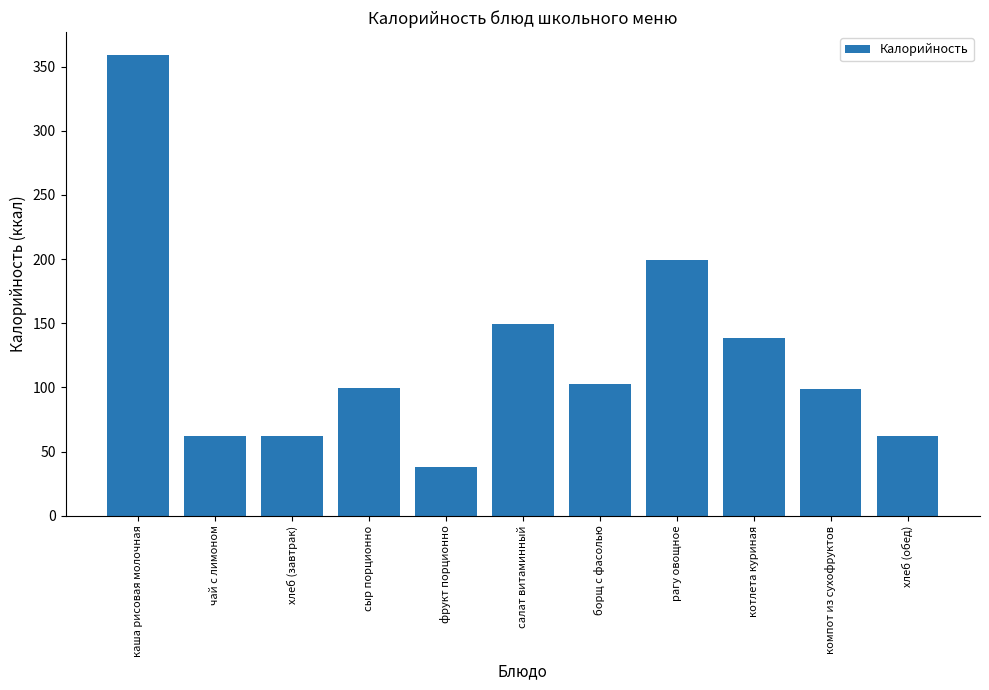

What is the ratio of the value at каша рисовая молочная to the value at чай с лимоном?

5.7